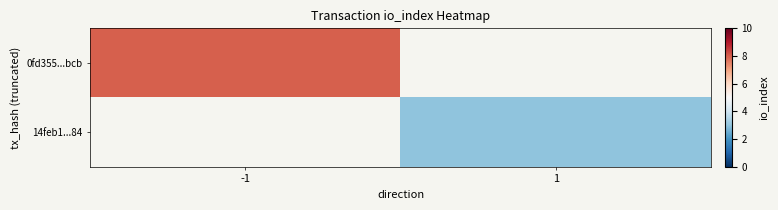

At how many categories does at least one series exceed 7?

1